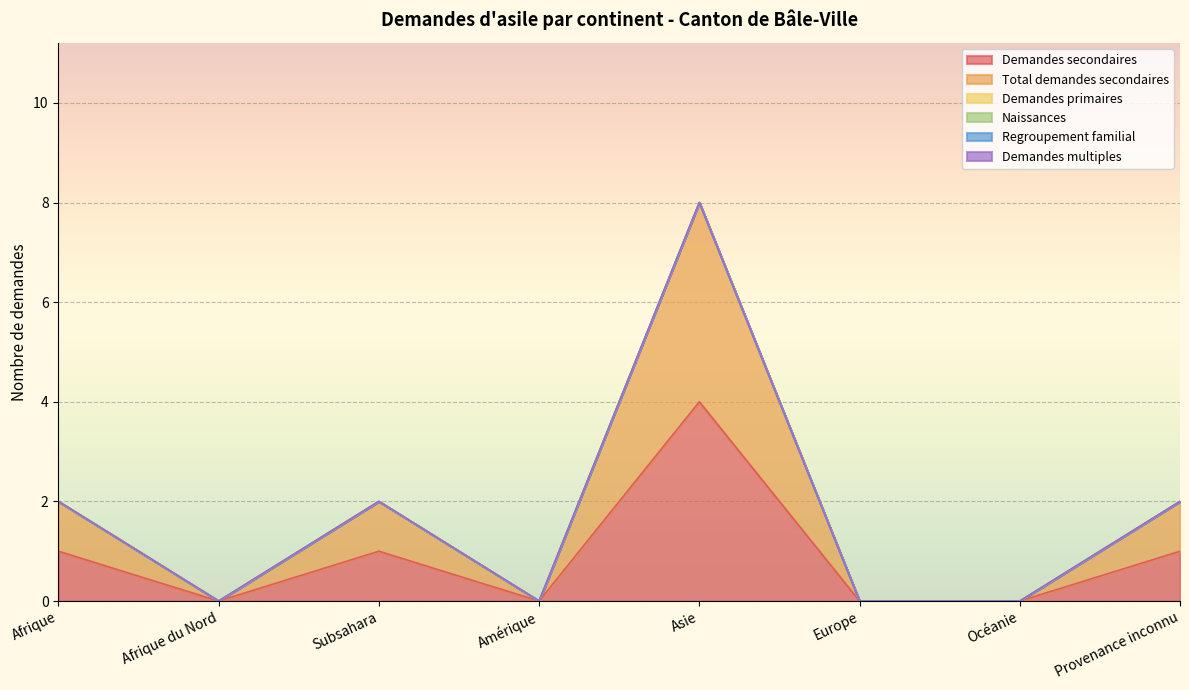

How many interior local valleys does the Demandes secondaires series have?

2